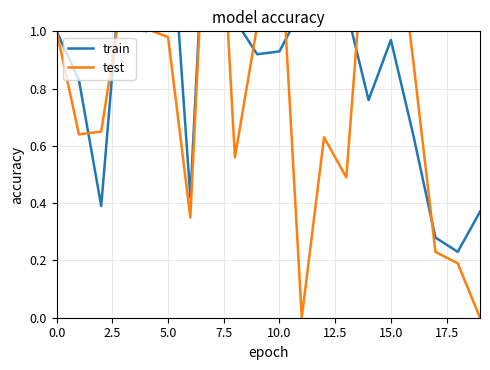

What is the average value of the train series?

0.9